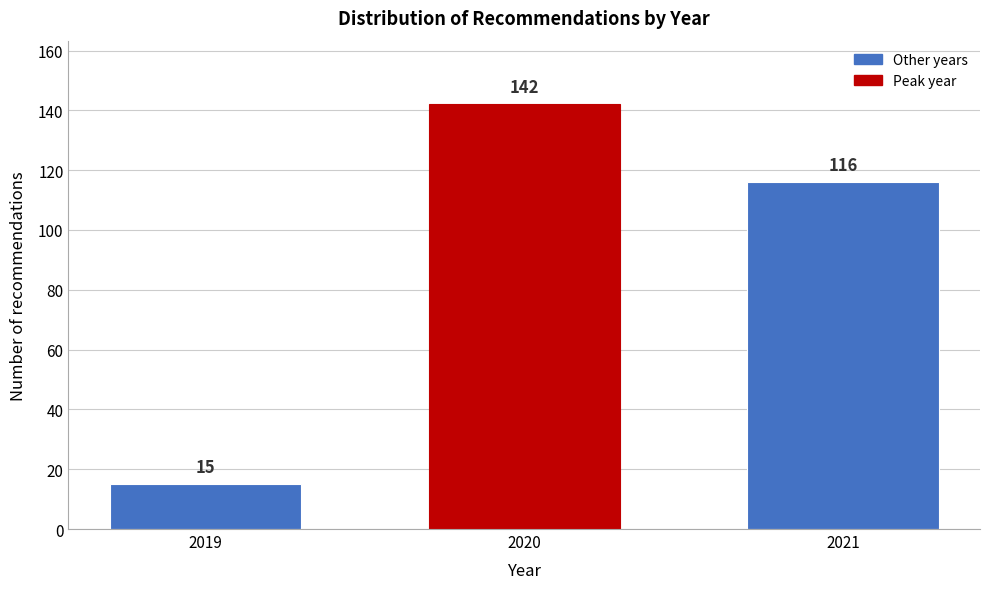

Reading right to left, what are all the values shown in this chart?

2021=116	2020=142	2019=15